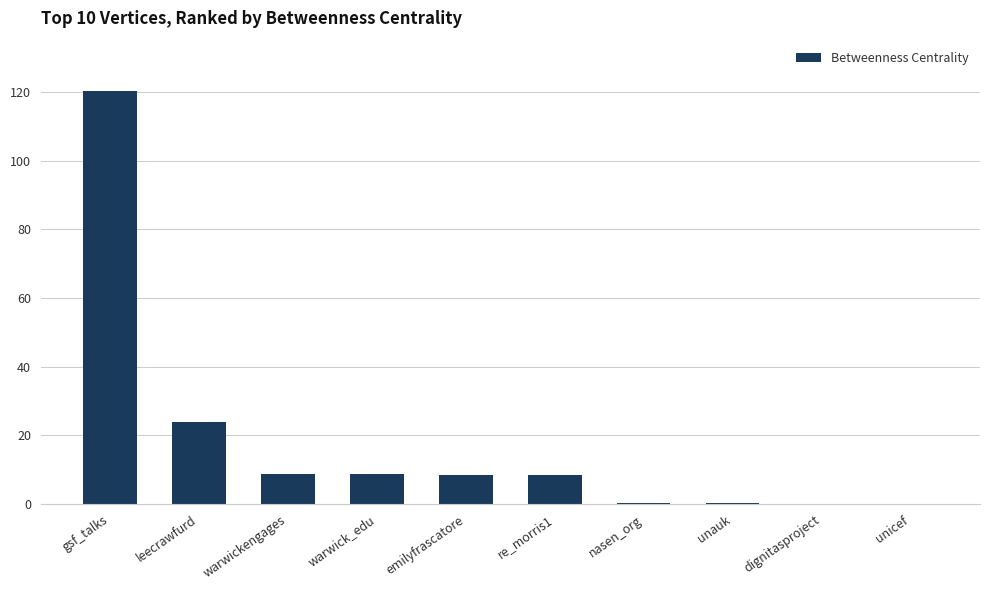

Read the value at warwickengages.

8.9